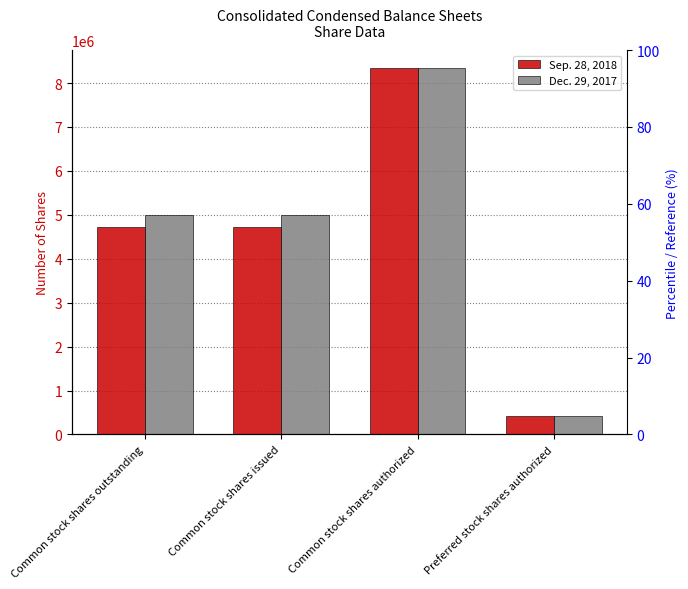

Count the number of categories in the chart.

4